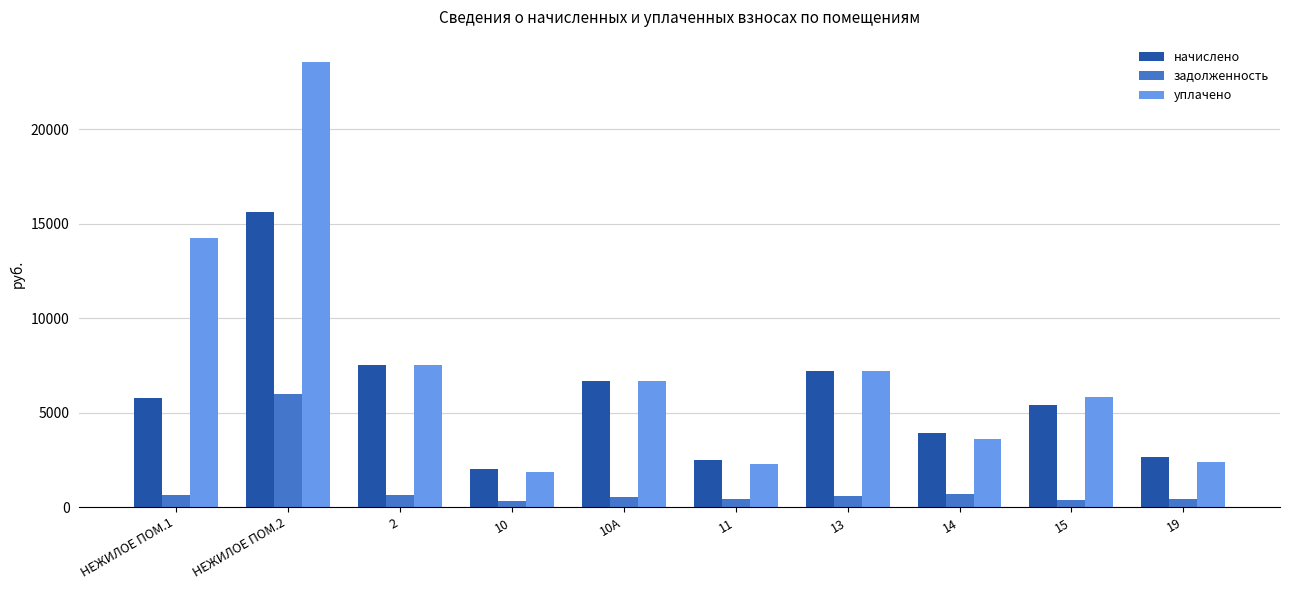

Which series changed the most between НЕЖИЛОЕ ПОМ.1 and 11?

уплачено